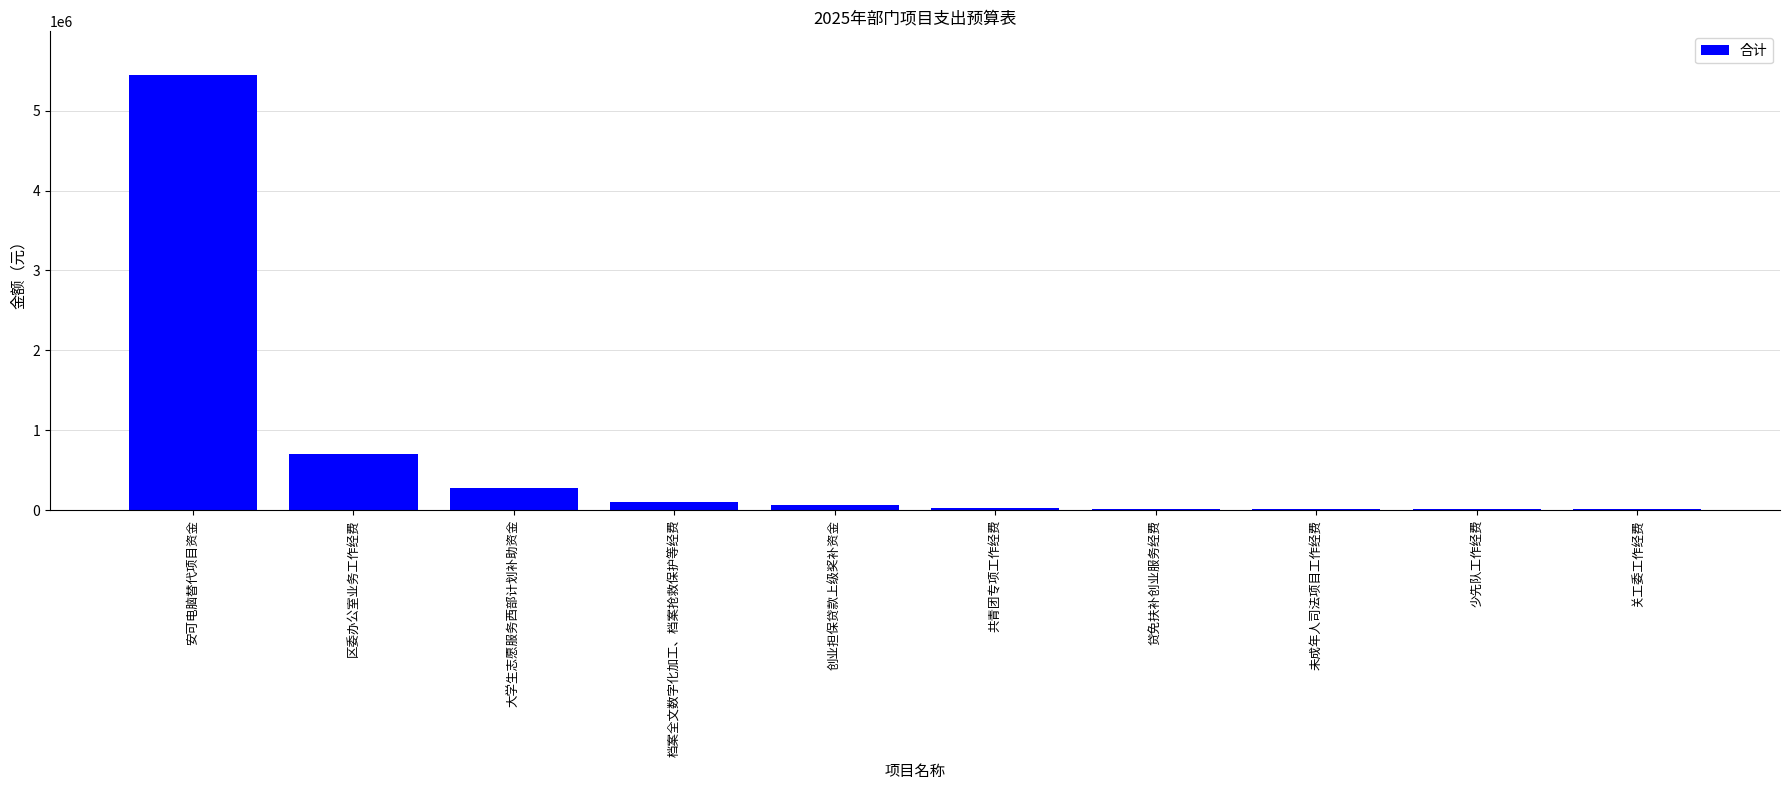

At which category does the chart reach its peak across all series?

安可电脑替代项目资金